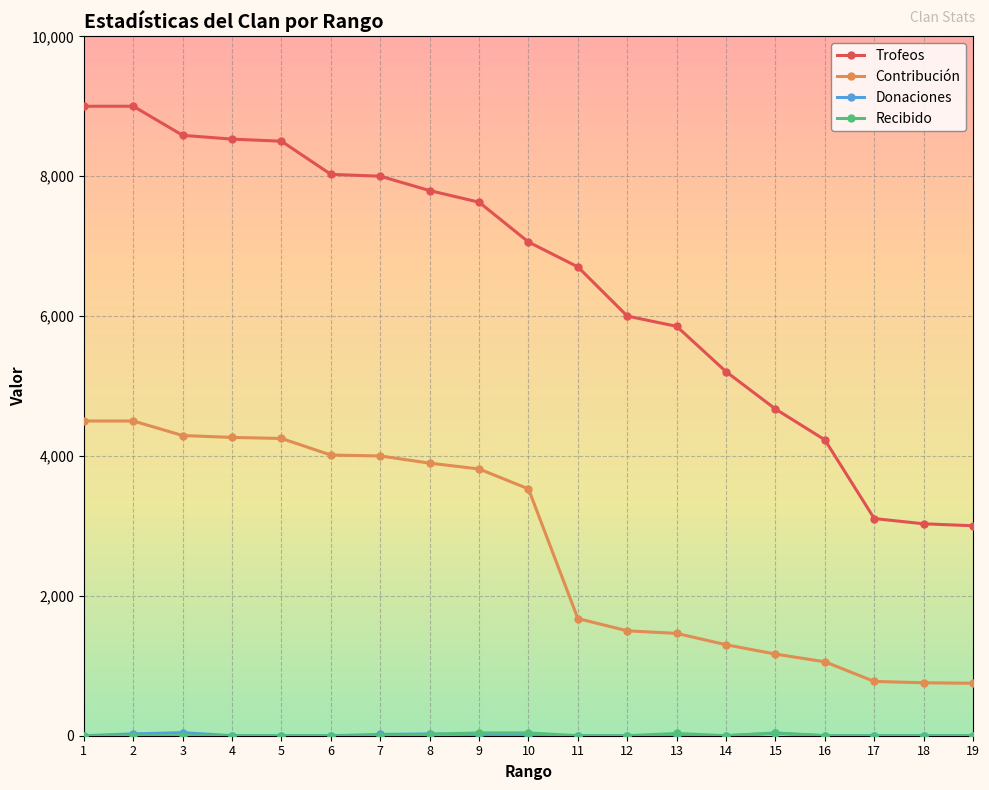

The value of Trofeos at 4 is 2299. True or false?

False